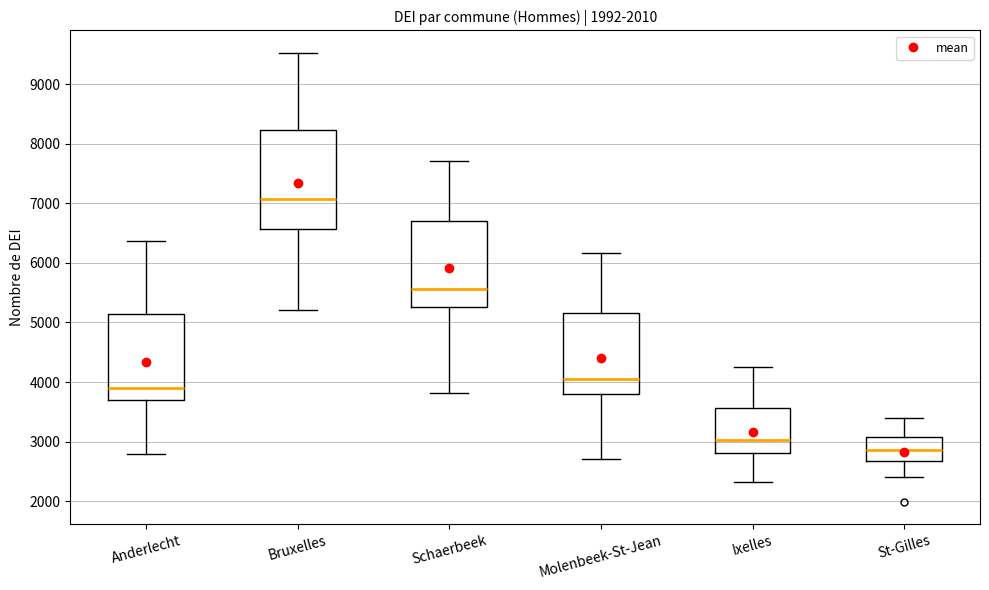

Which box's median line is the lowest?

St-Gilles